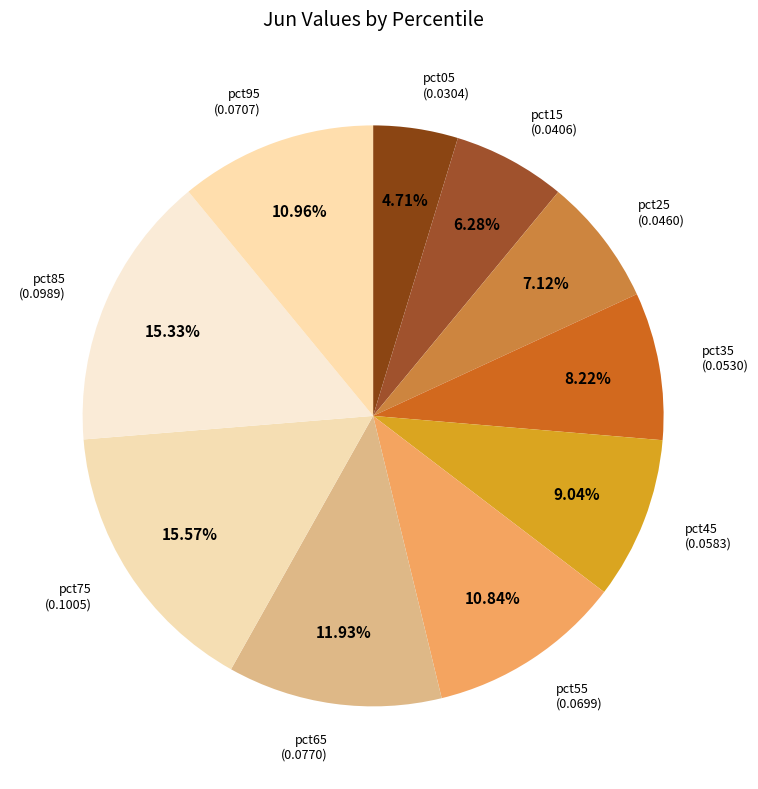

Is there any slice that represents more than half of the pie?

No